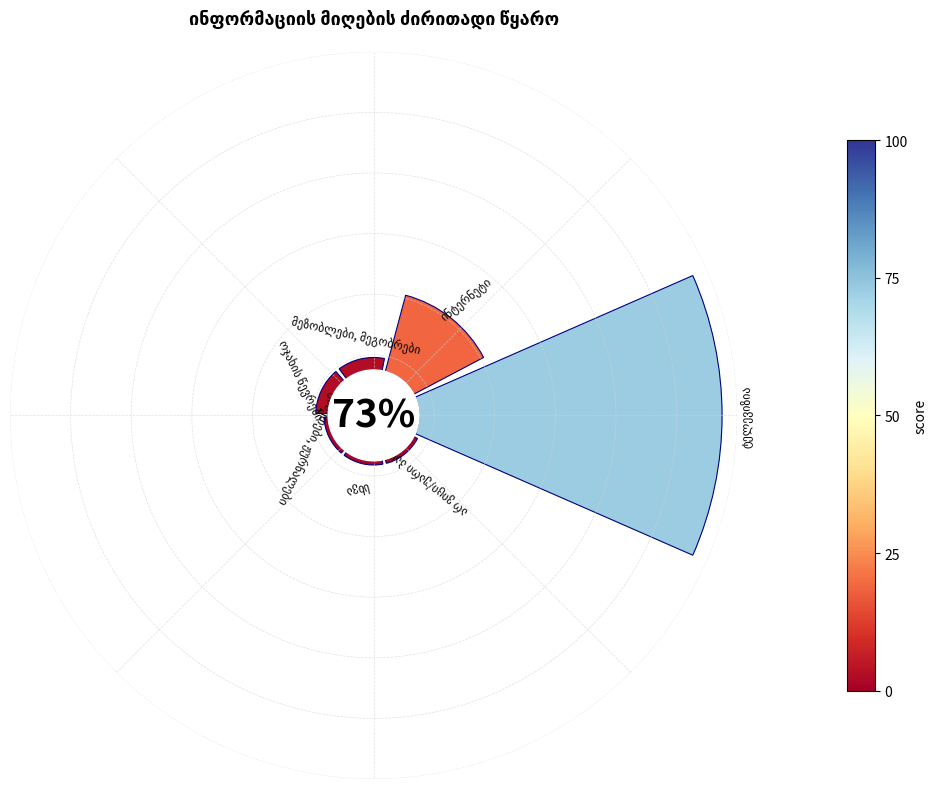

What percentage is the მეზობლები, მეგობრები slice, to the nearest percent?

3%